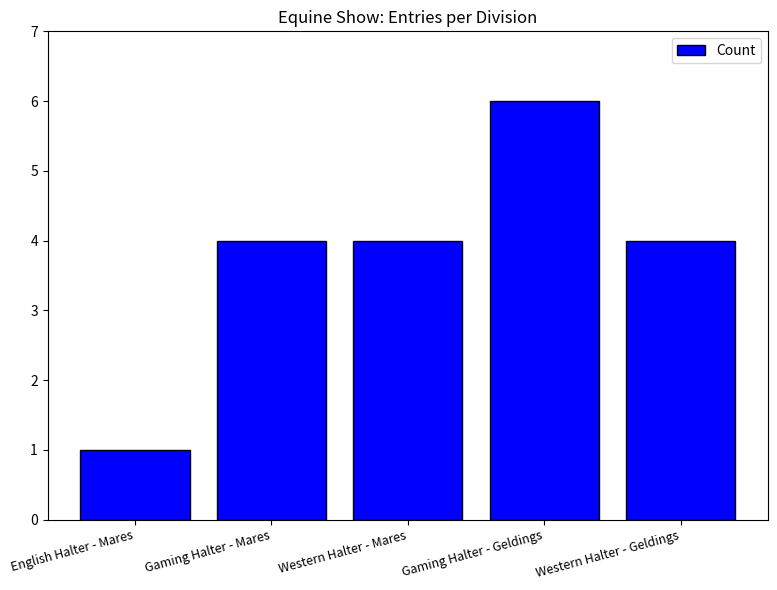

Which category has the lowest value across all series?

English Halter - Mares